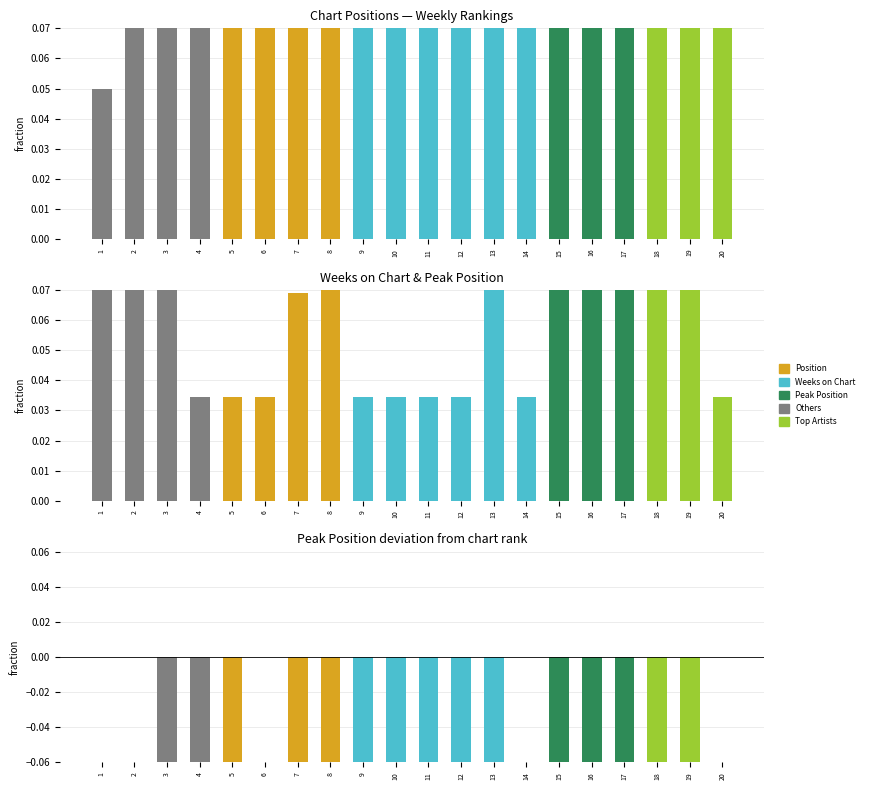

Which series changed the most between 5 and 12?

Position